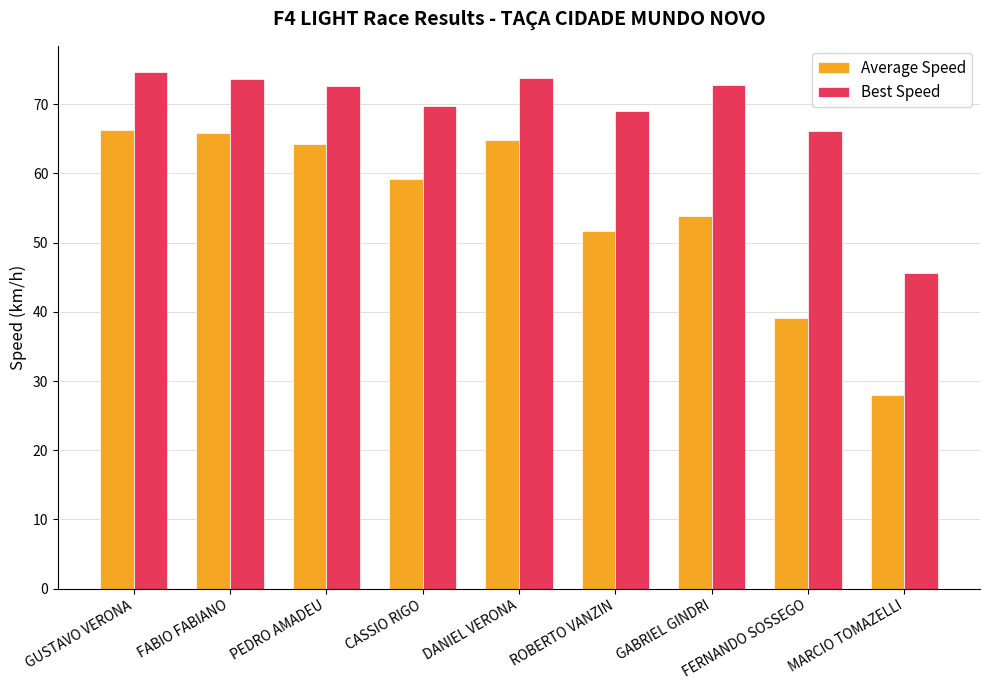

Does the chart contain any negative values?

No